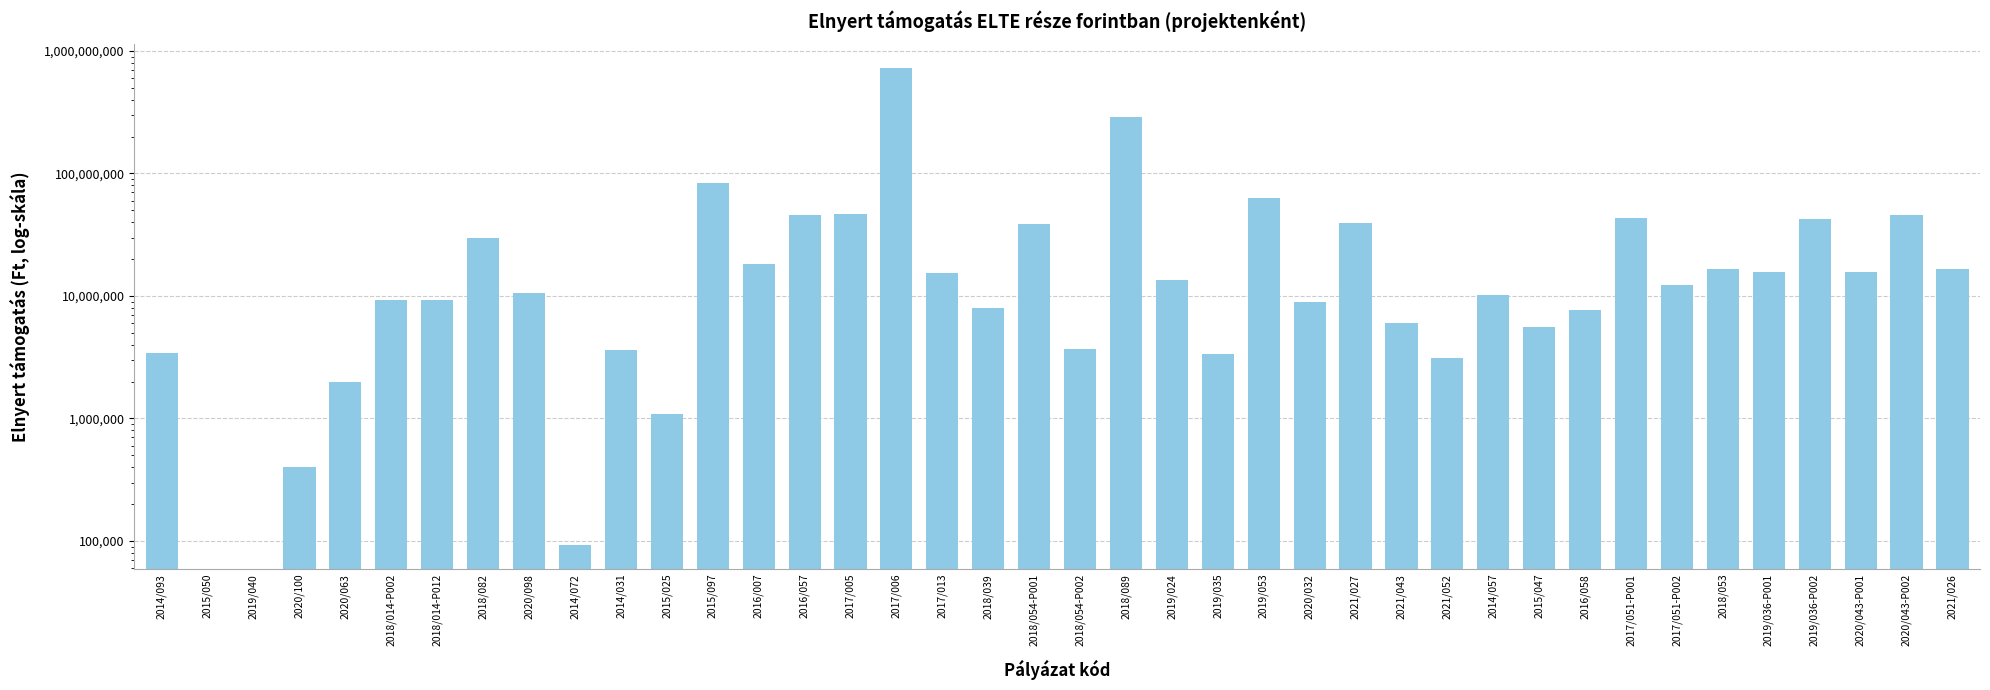

What is the label of the 25th bar from the left?

2019/053